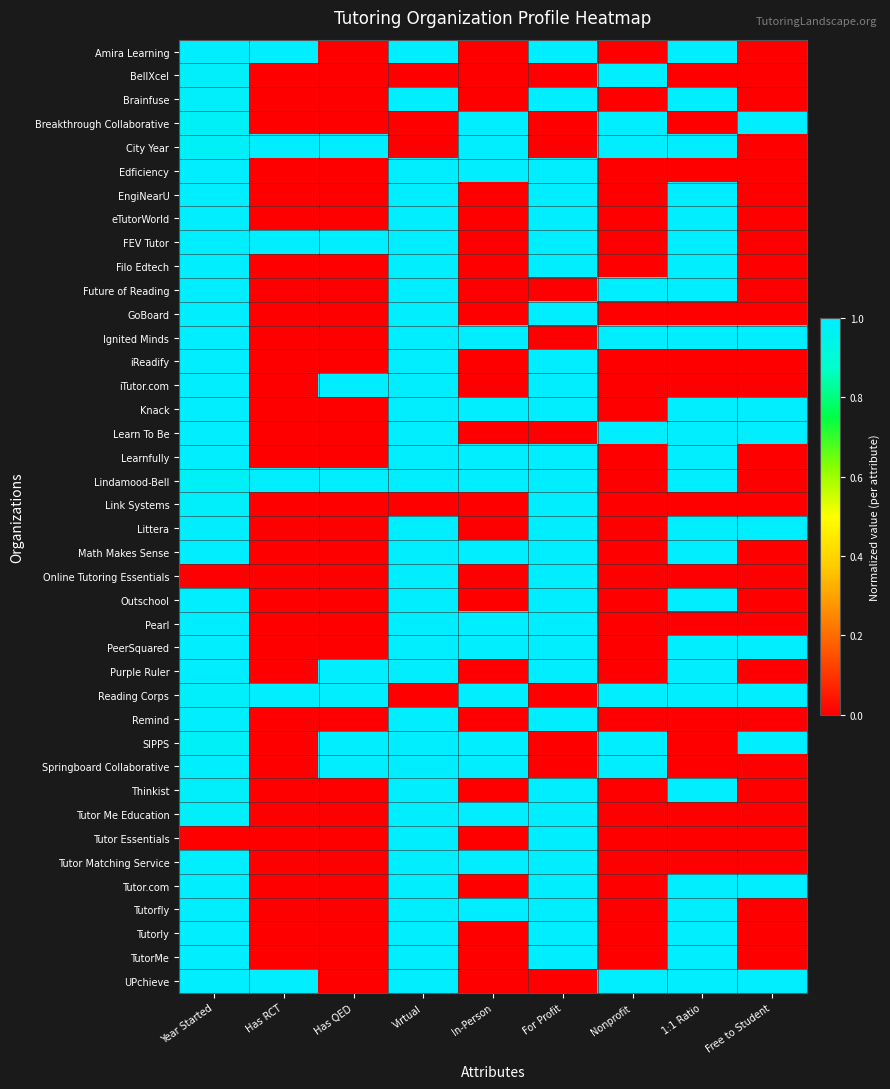

What is the difference between the highest and lowest values at 1:1 Ratio?

1.0